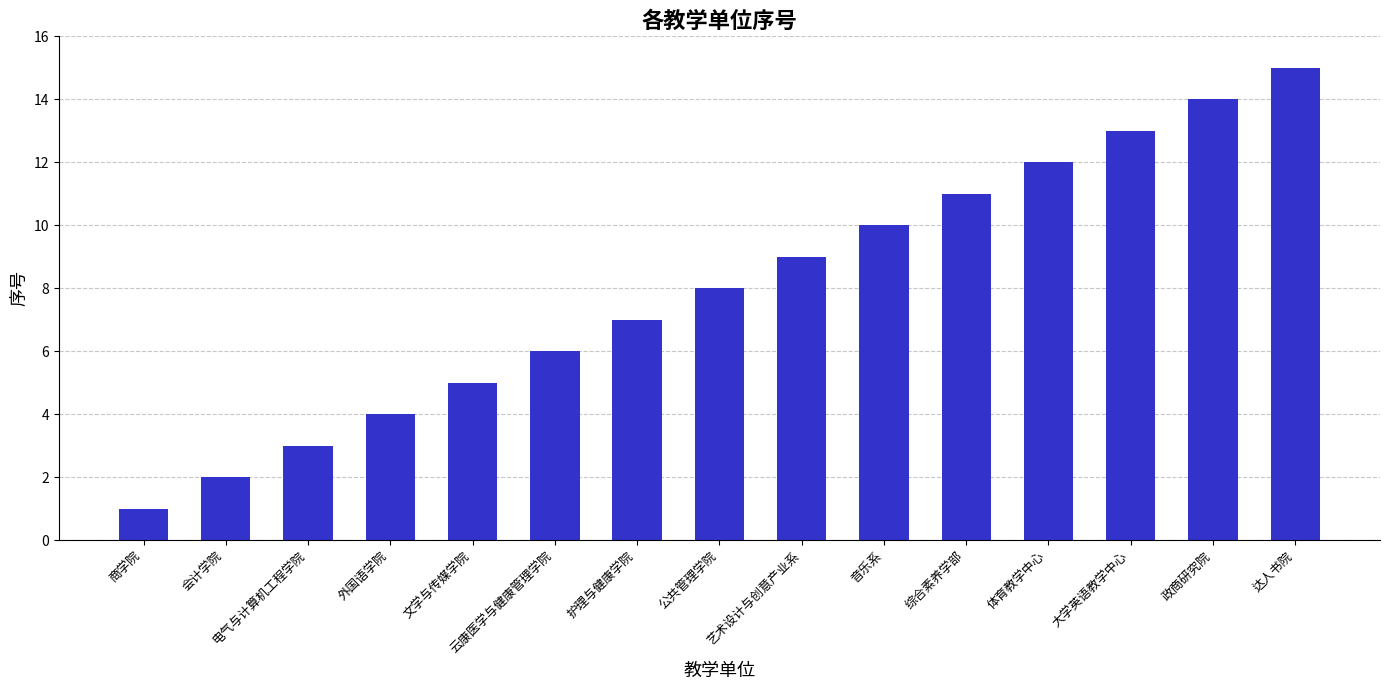

What is the ratio of the value at 达人书院 to the value at 电气与计算机工程学院?

5.0